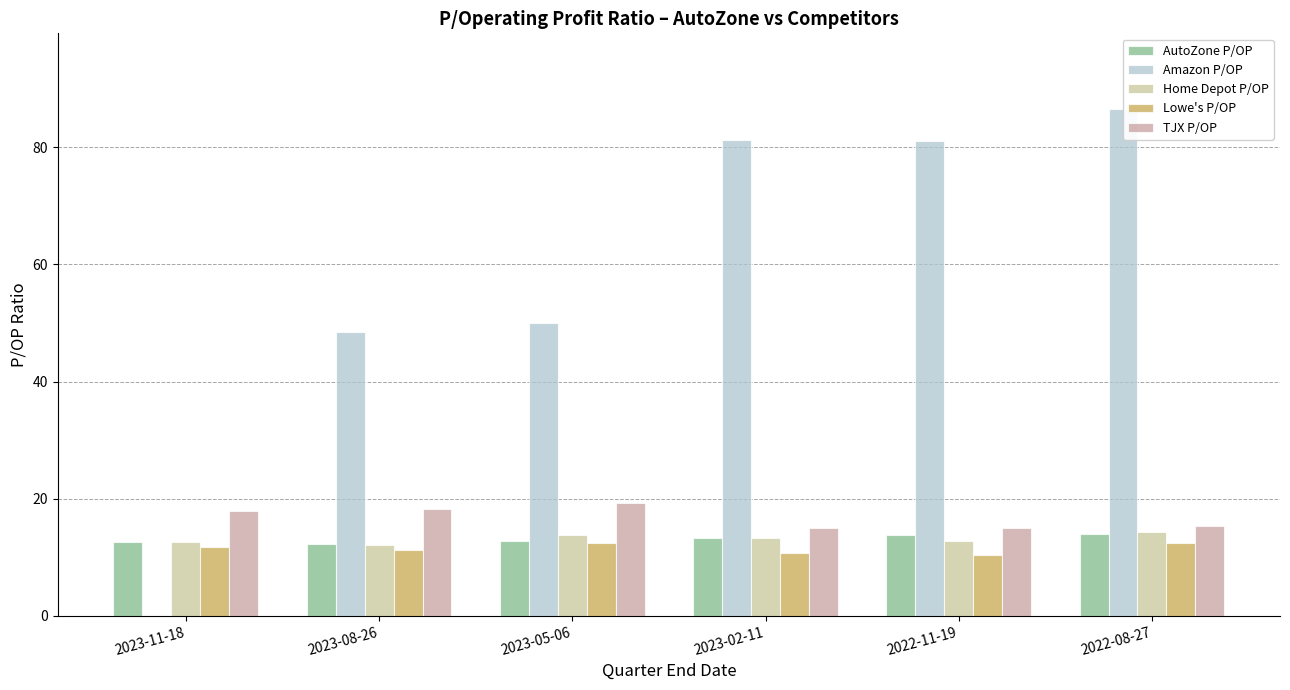

Reading left to right, what are all the values shown in this chart?

AutoZone P/OP: 2023-11-18=12.7	2023-08-26=12.3	2023-05-06=12.8	2023-02-11=13.3	2022-11-19=13.8	2022-08-27=14.0
Amazon P/OP: 2023-11-18=0.0	2023-08-26=48.4	2023-05-06=50.0	2023-02-11=81.3	2022-11-19=81.0	2022-08-27=86.5
Home Depot P/OP: 2023-11-18=12.5	2023-08-26=12.2	2023-05-06=13.7	2023-02-11=13.2	2022-11-19=12.8	2022-08-27=14.2
Lowe's P/OP: 2023-11-18=11.8	2023-08-26=11.2	2023-05-06=12.4	2023-02-11=10.8	2022-11-19=10.3	2022-08-27=12.4
TJX P/OP: 2023-11-18=17.9	2023-08-26=18.1	2023-05-06=19.3	2023-02-11=15.1	2022-11-19=14.9	2022-08-27=15.3